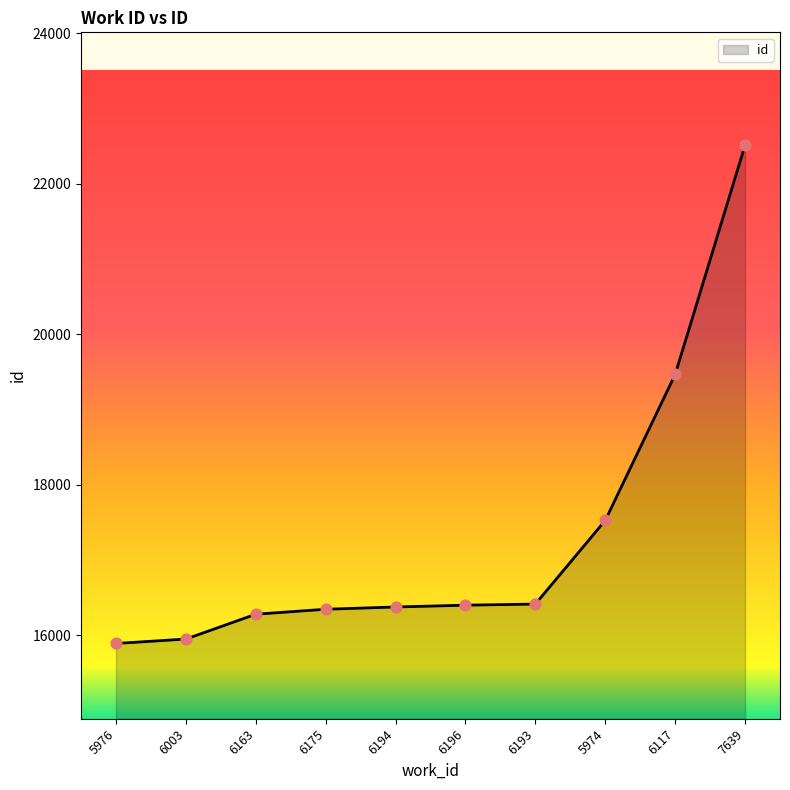

Which has a higher value, 6196 or 6163?

6196